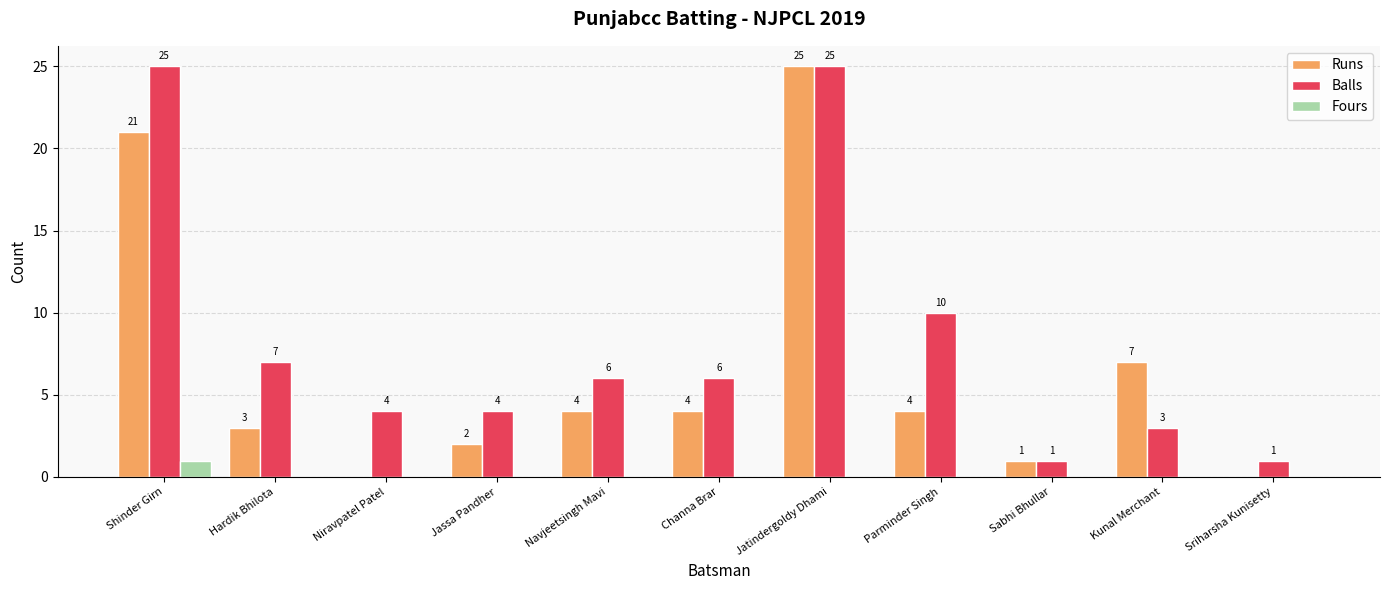

Is it true that Balls equals 8 at Navjeetsingh Mavi?

False